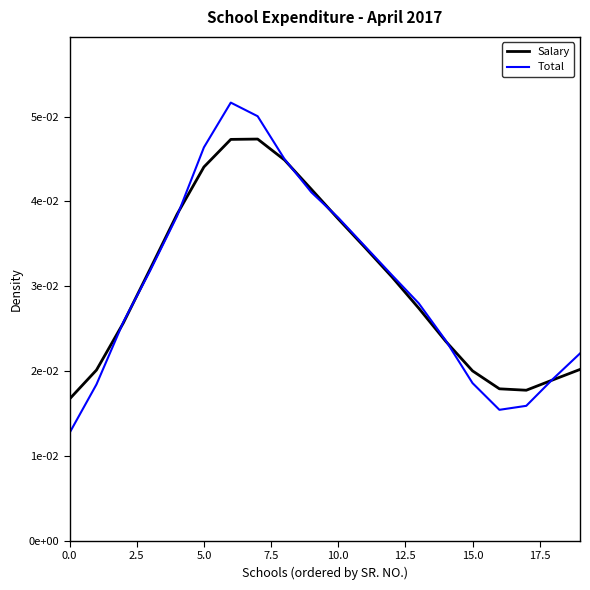

What are all the series names shown in the legend?

Salary, Total